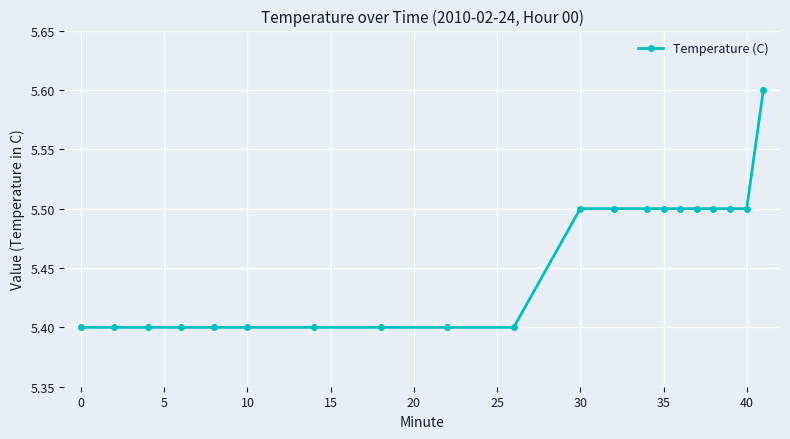

What is the value of the 2nd point from the left?

5.4